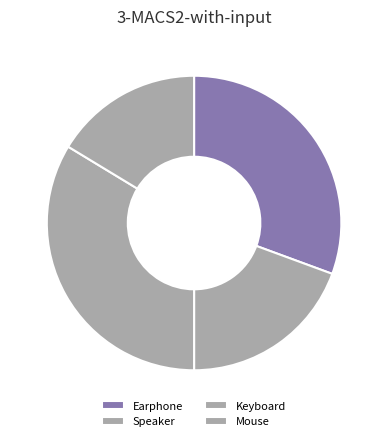

Does any single category account for the majority?

No